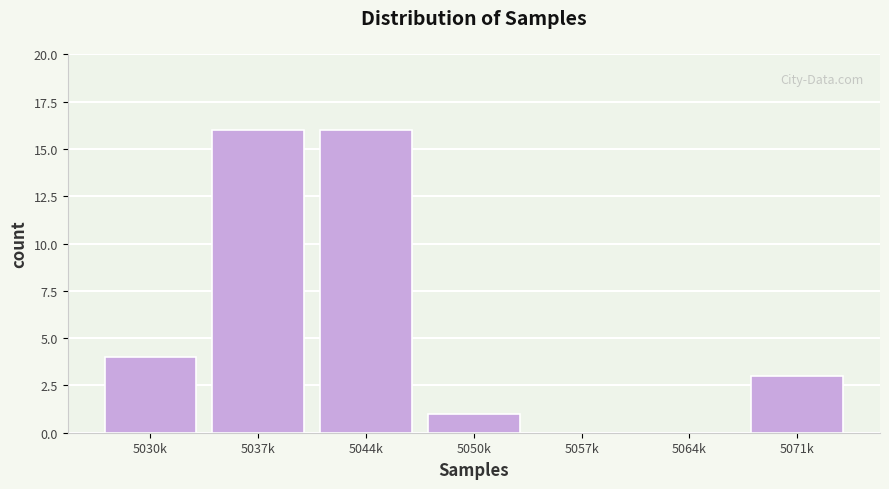

Reading left to right, extract all data points from this chart.

5030k=4	5037k=16	5044k=16	5050k=1	5057k=0	5064k=0	5071k=3